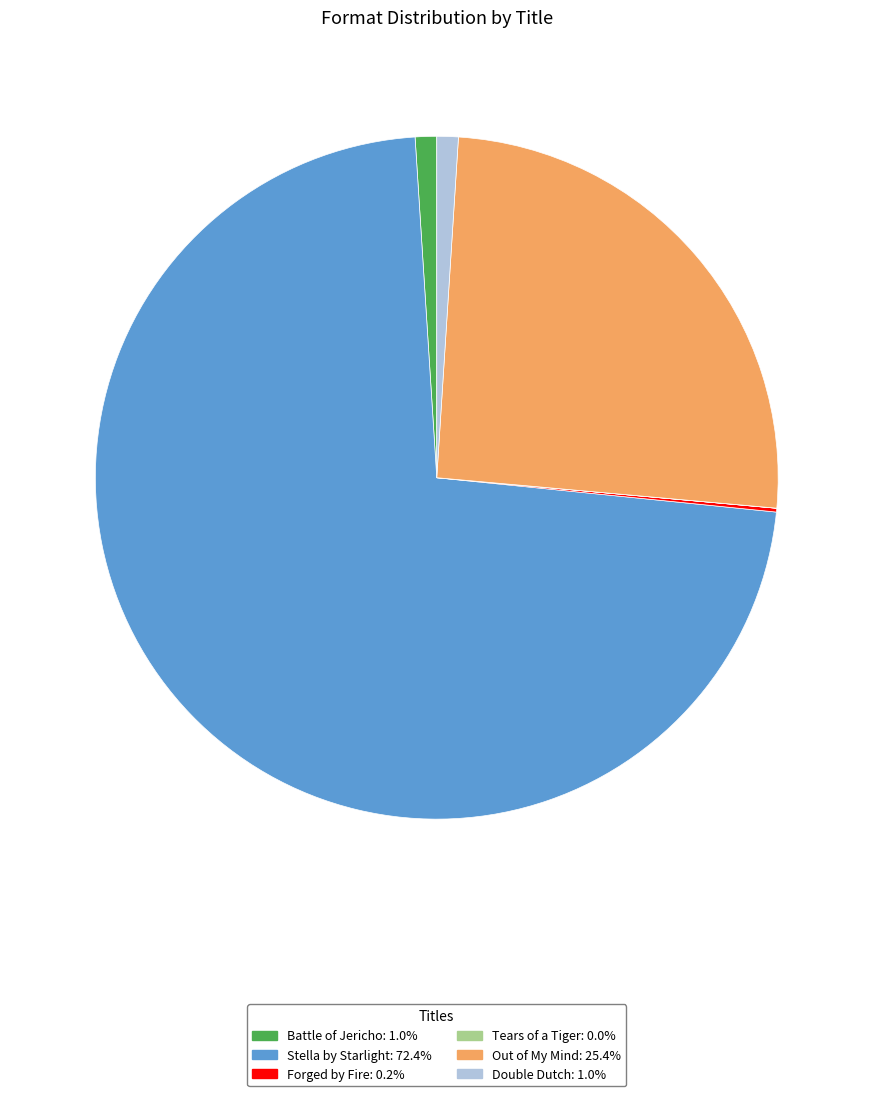

What is the largest slice in the pie chart?

Stella by Starlight